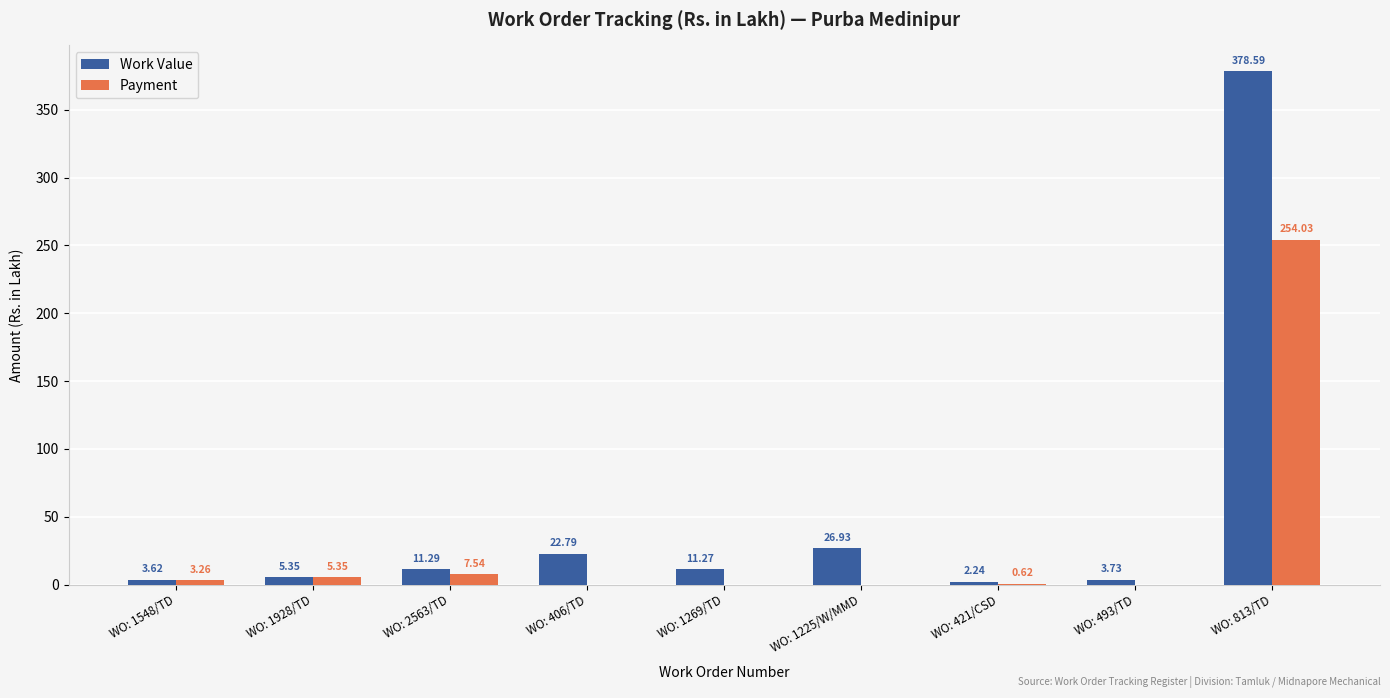

What are all the series names shown in the legend?

Work Value, Payment